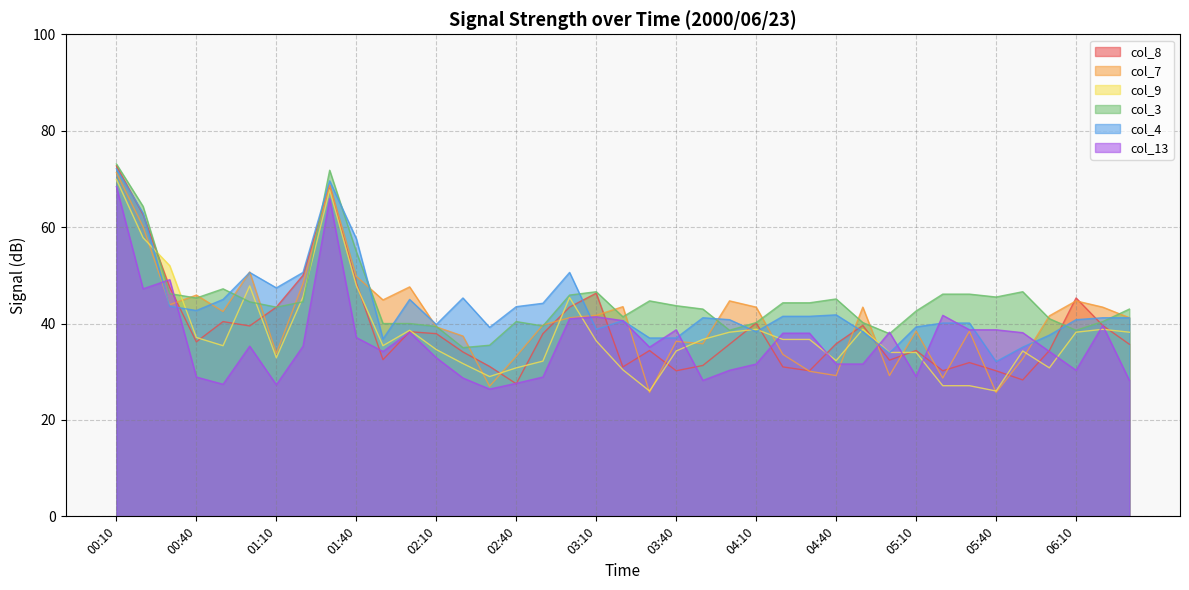

In col_4, how many points are lower than both neighbors (excluding endpoints)?

9